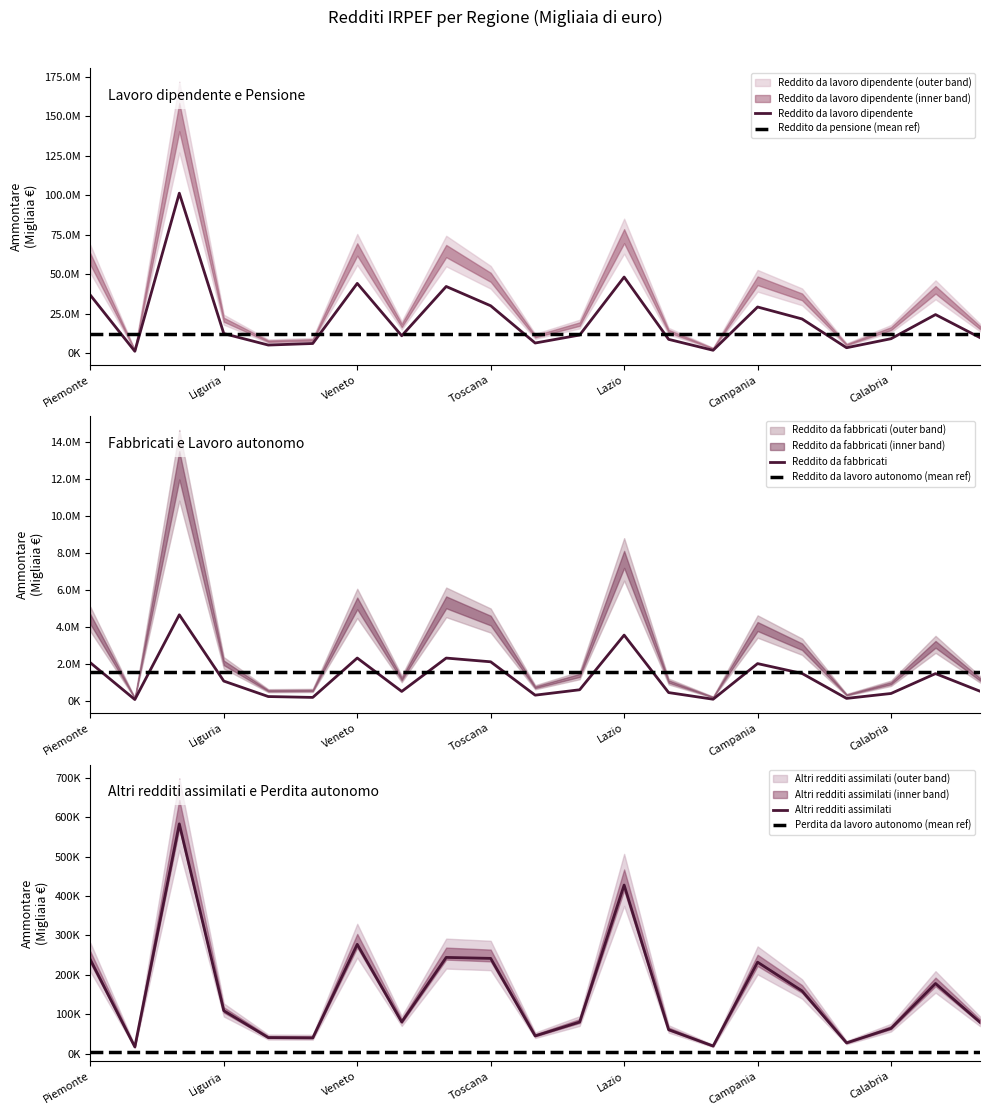

Which series changed the most between Marche and Calabria?

Reddito da lavoro dipendente